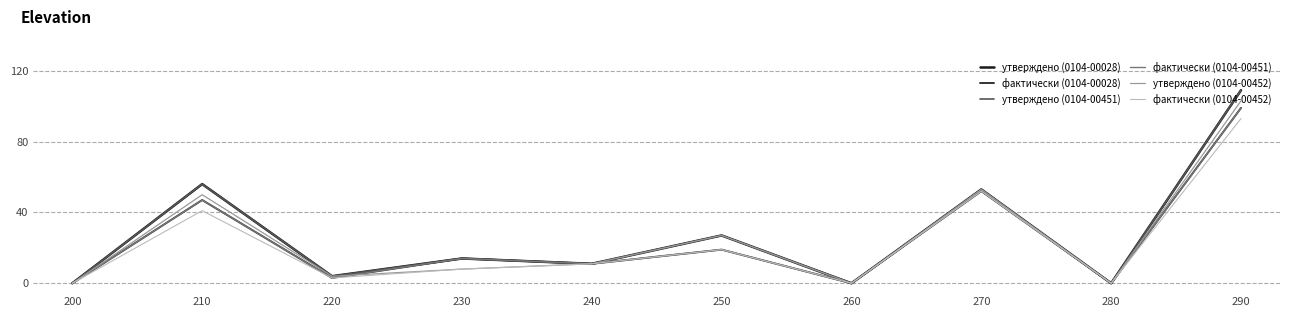

What are all the series names shown in the legend?

утверждено (0104-00028), фактически (0104-00028), утверждено (0104-00451), фактически (0104-00451), утверждено (0104-00452), фактически (0104-00452)